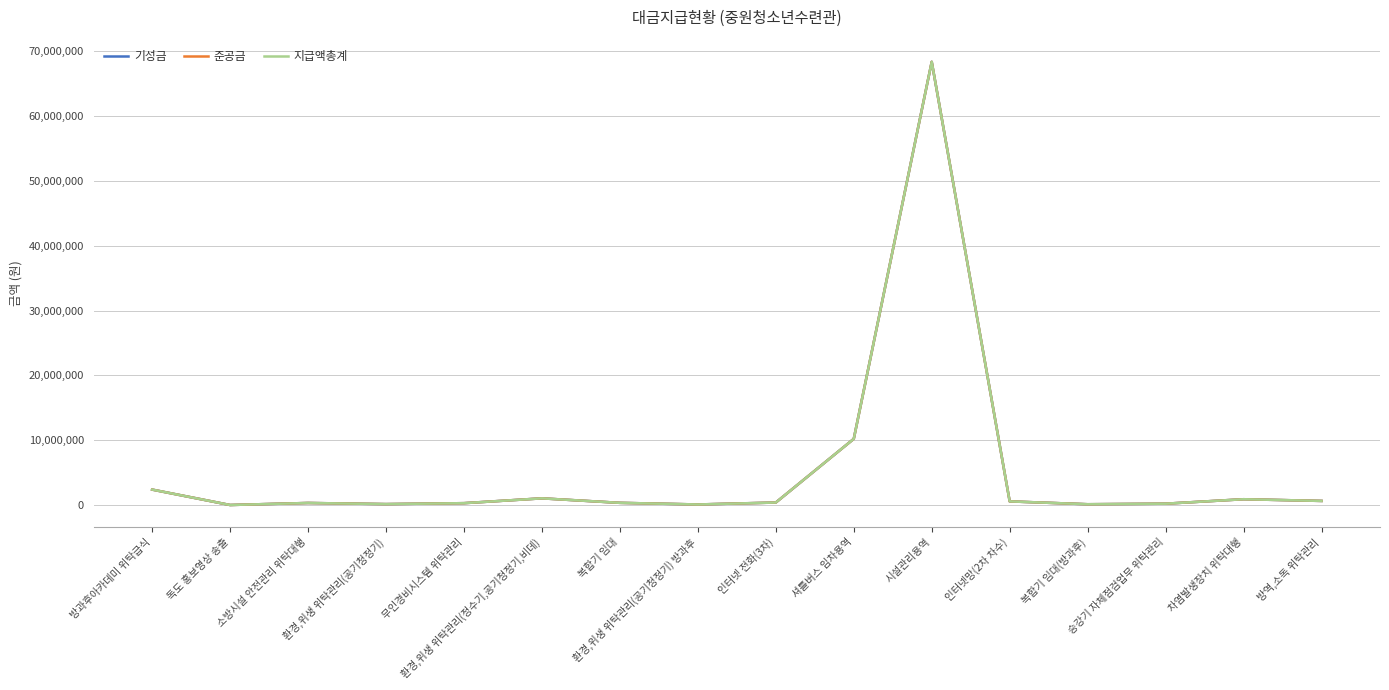

How many interior local peaks does the 지급액총계 series have?

4